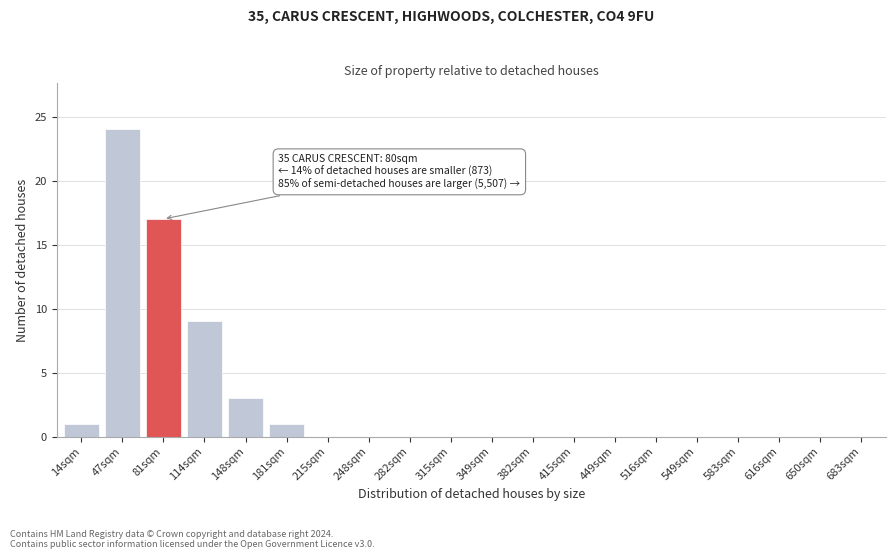

Reading left to right, list all the values displayed in this chart.

14sqm=1	47sqm=24	81sqm=17	114sqm=9	148sqm=3	181sqm=1	215sqm=0	248sqm=0	282sqm=0	315sqm=0	349sqm=0	382sqm=0	415sqm=0	449sqm=0	516sqm=0	549sqm=0	583sqm=0	616sqm=0	650sqm=0	683sqm=0